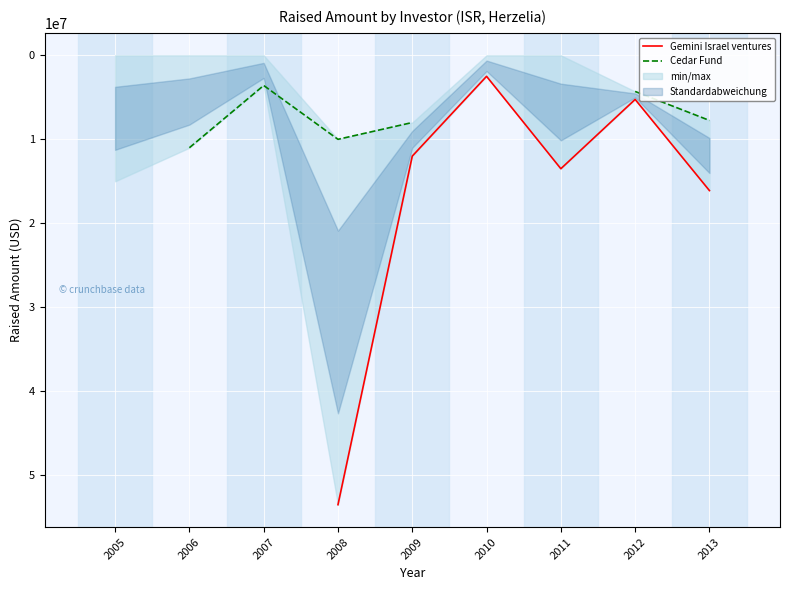

Which series has the largest range (max minus min)?

Gemini Israel ventures